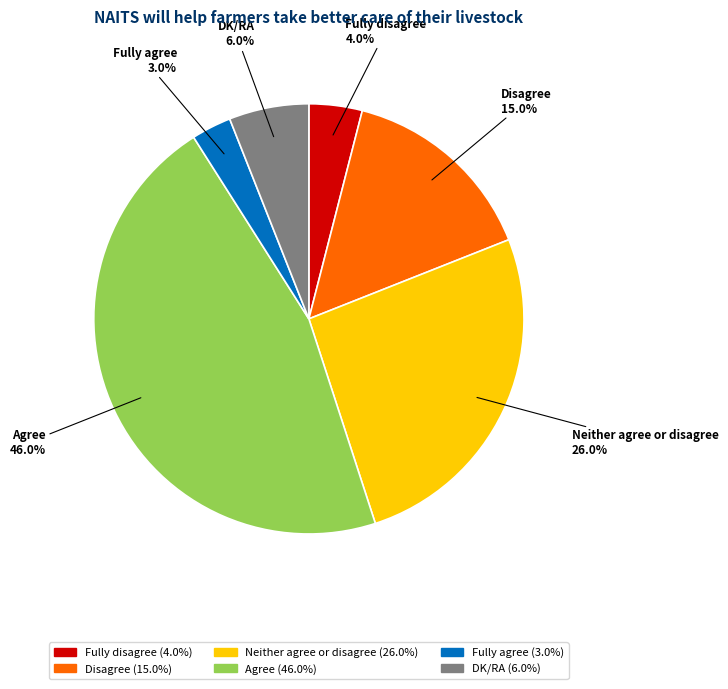

Approximately how many times larger is the value at Agree compared to Neither agree or disagree?

1.8